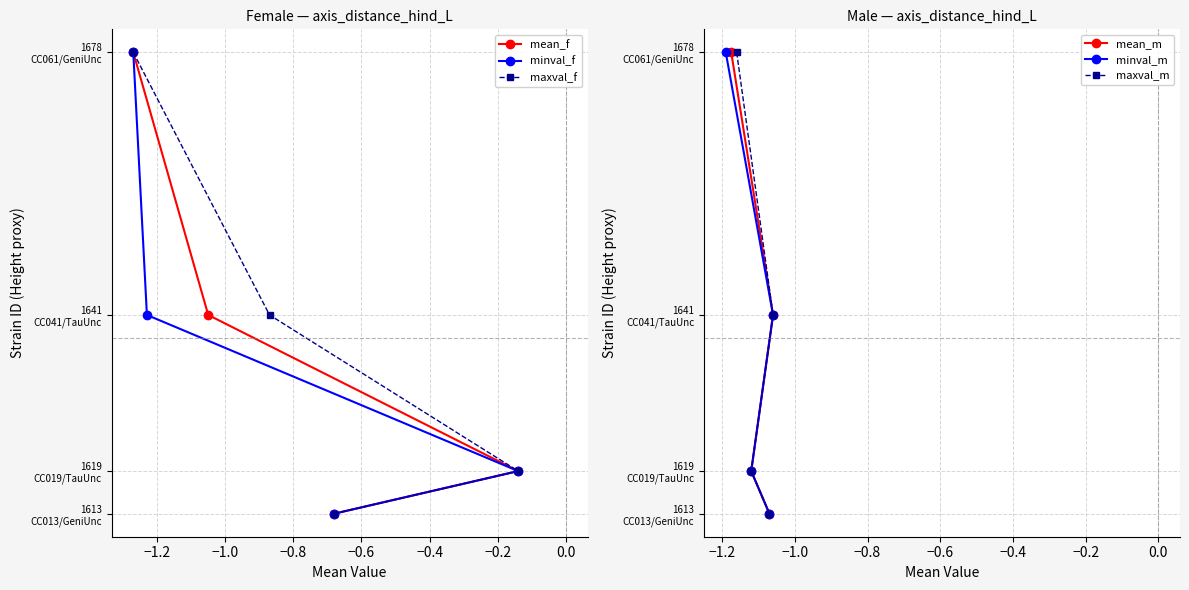

Does the chart have visible grid lines?

Yes